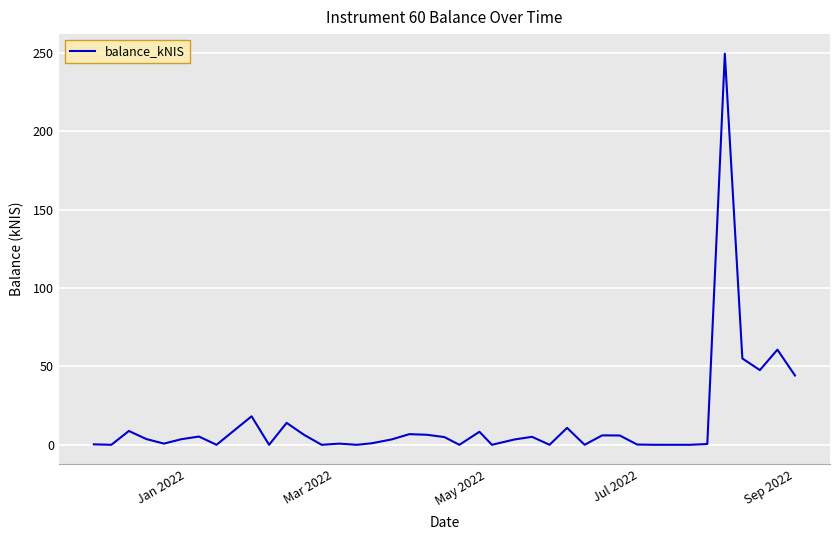

Does the chart have visible grid lines?

Yes